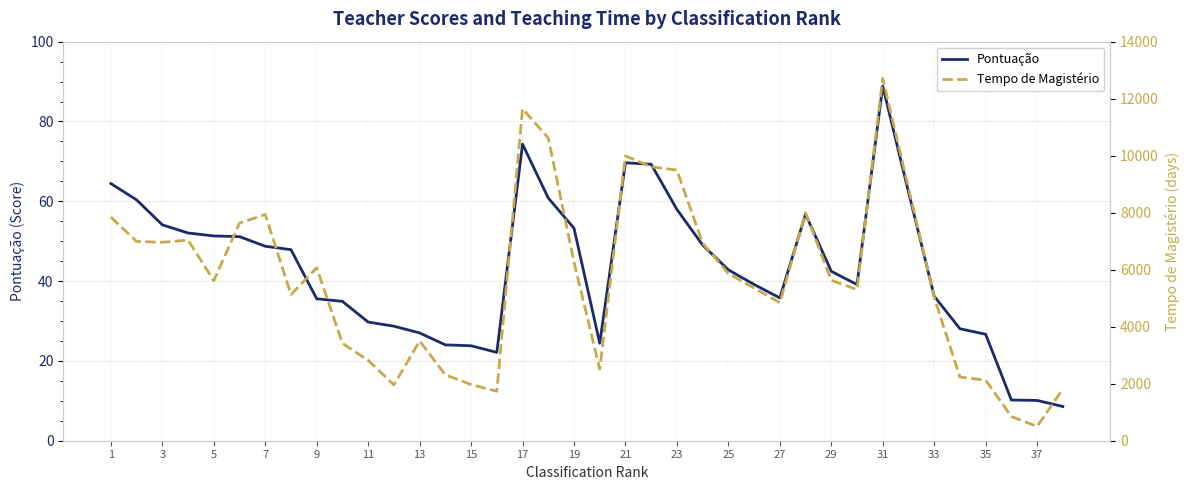

Is it true that Pontuação equals 42.8 at 25?

True